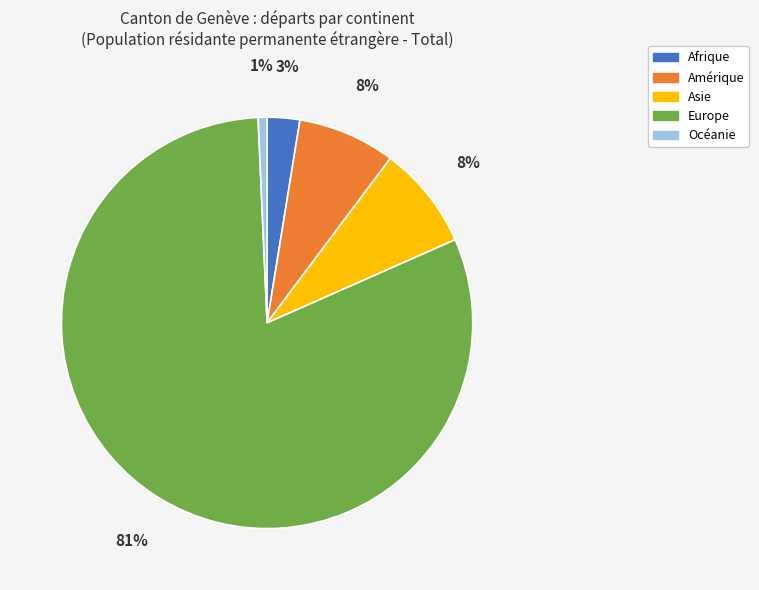

Is the sum of Océanie and Europe greater than half?

Yes